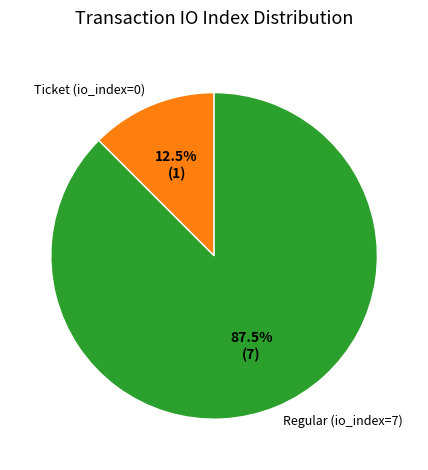

To the nearest percent, what is the combined percentage of Ticket (io_index=0) and Regular (io_index=7)?

100%